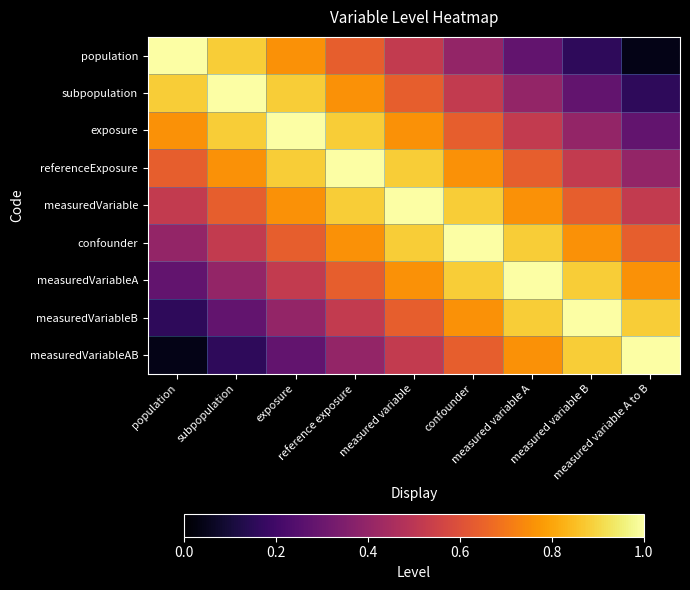

At which category is the sum across all series the highest?

measured variable